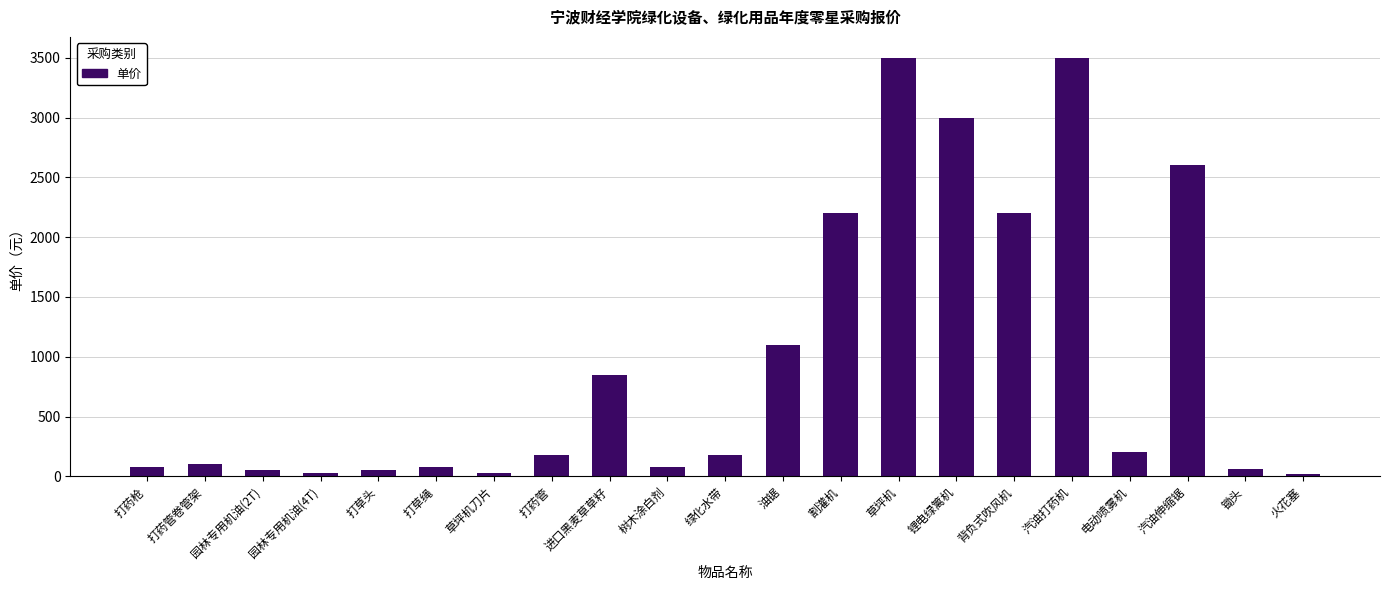

Does the chart contain stacked bars?

No